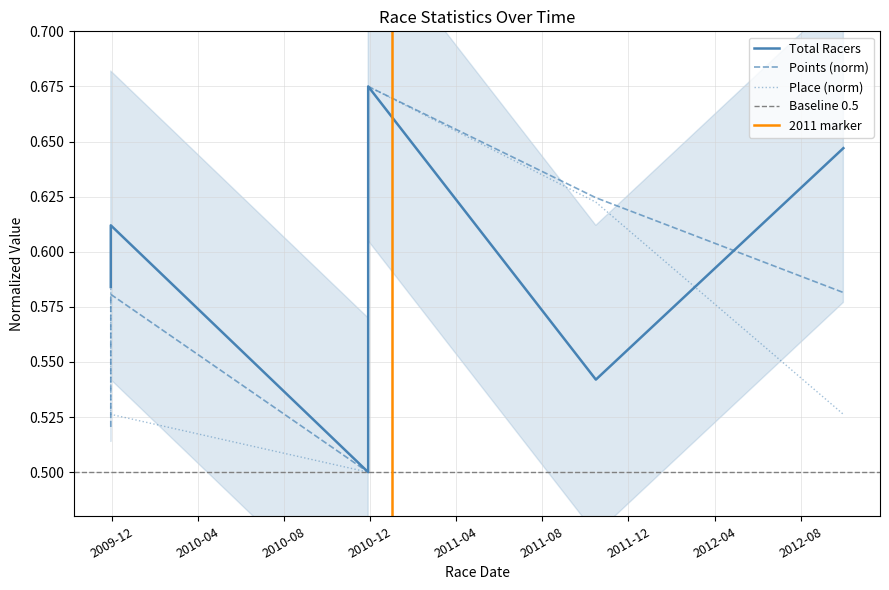

What is the sum of the Points values at 2010-11-28 and 2011-10-16?

1.3